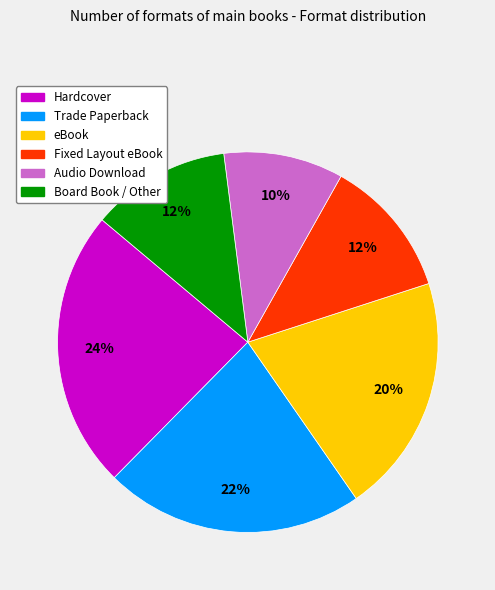

Do Hardcover and Board Book / Other together represent more than half of the pie?

No